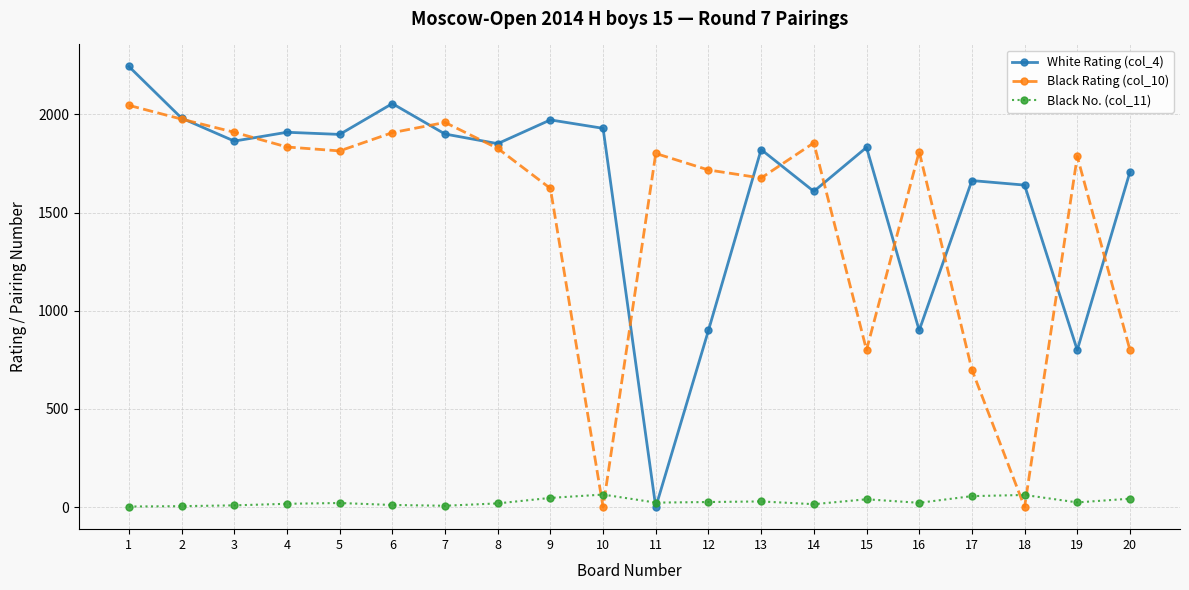

Which series has the largest range (max minus min)?

White Rating (col_4)